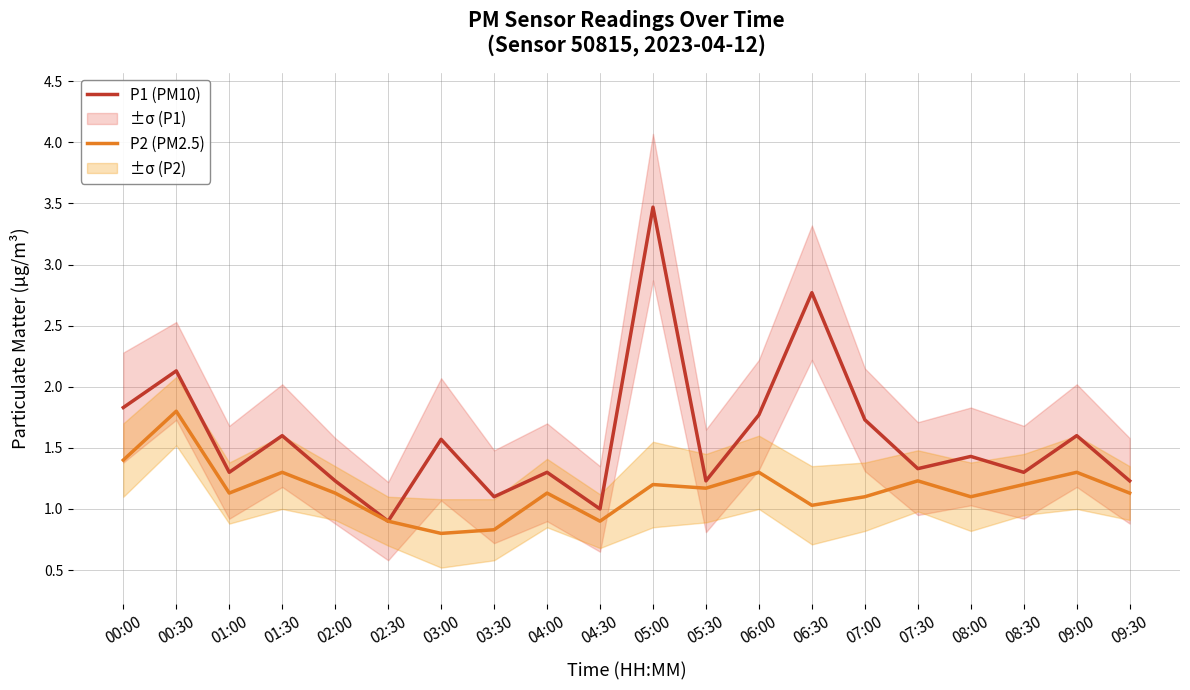

True or false: P2 (PM2.5) and P1 (PM10) cross at least once.

False